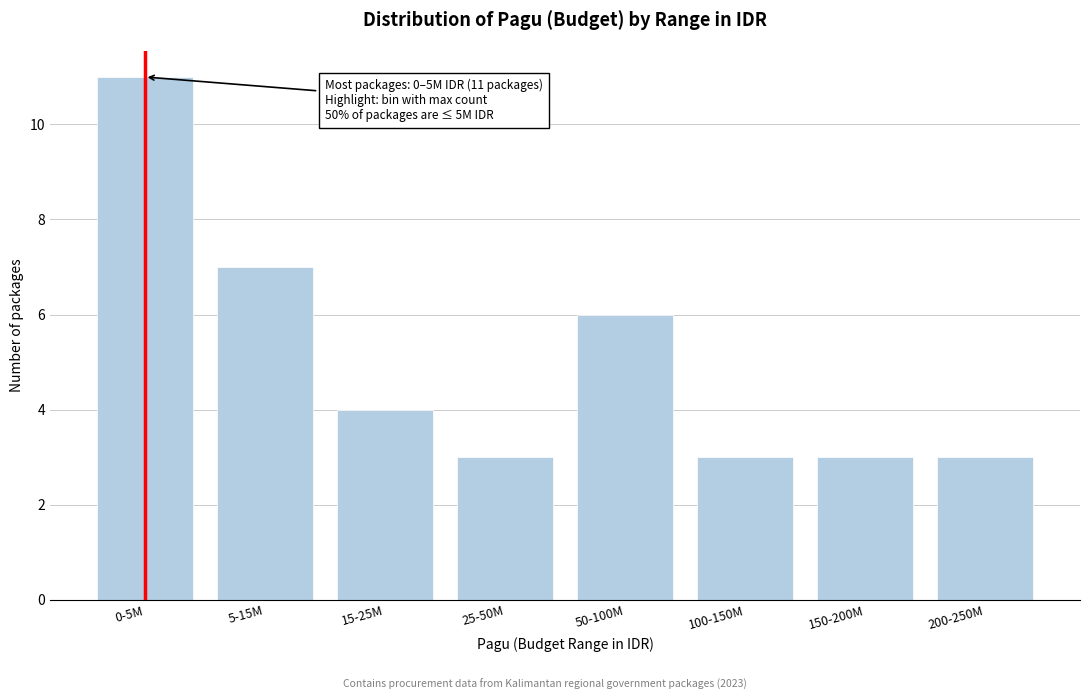

Reading left to right, transcribe all the data shown in this chart.

11	7	4	3	6	3	3	3